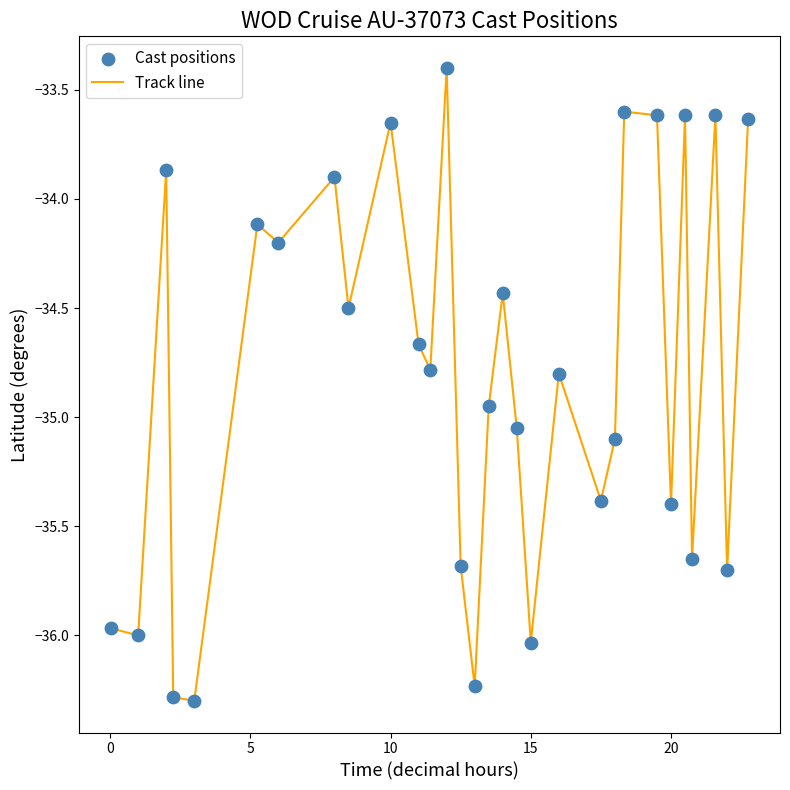

What is the difference between the maximum and minimum values?

2.9